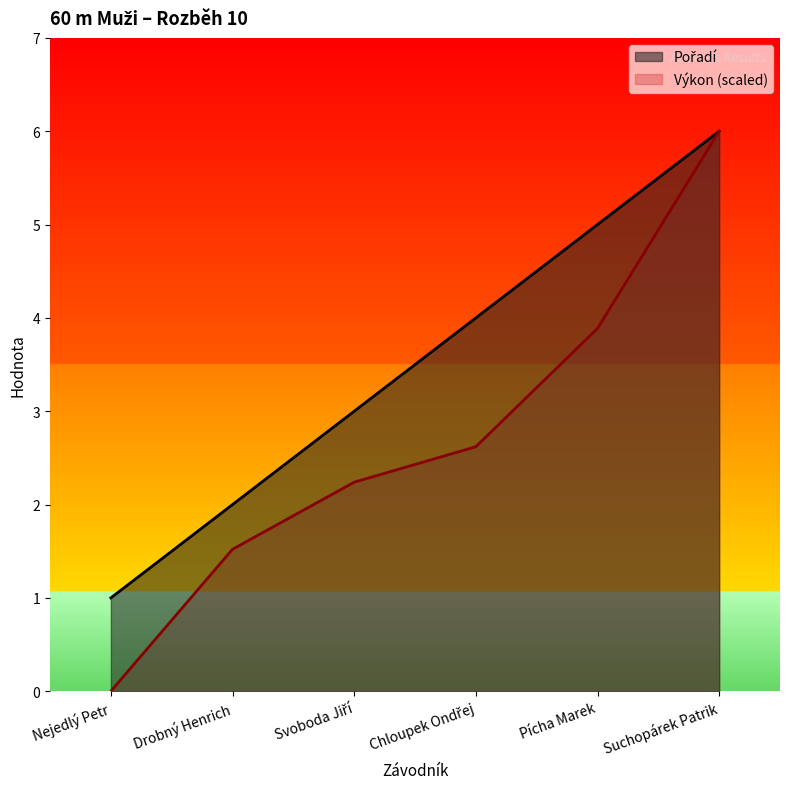

Reading left to right, what are all the values shown in this chart?

Pořadí: 1.0	2.0	3.0	4.0	5.0	6.0
Výkon: 0.0	1.5	2.2	2.6	3.9	6.0